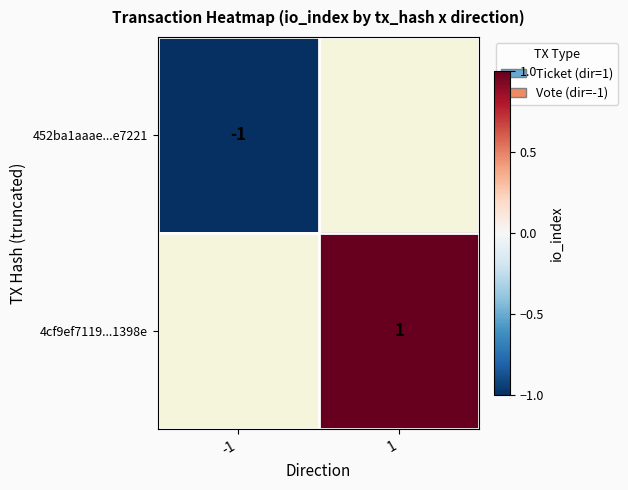

The value of 452ba1aaae...e7221 at -1 is -2. True or false?

False